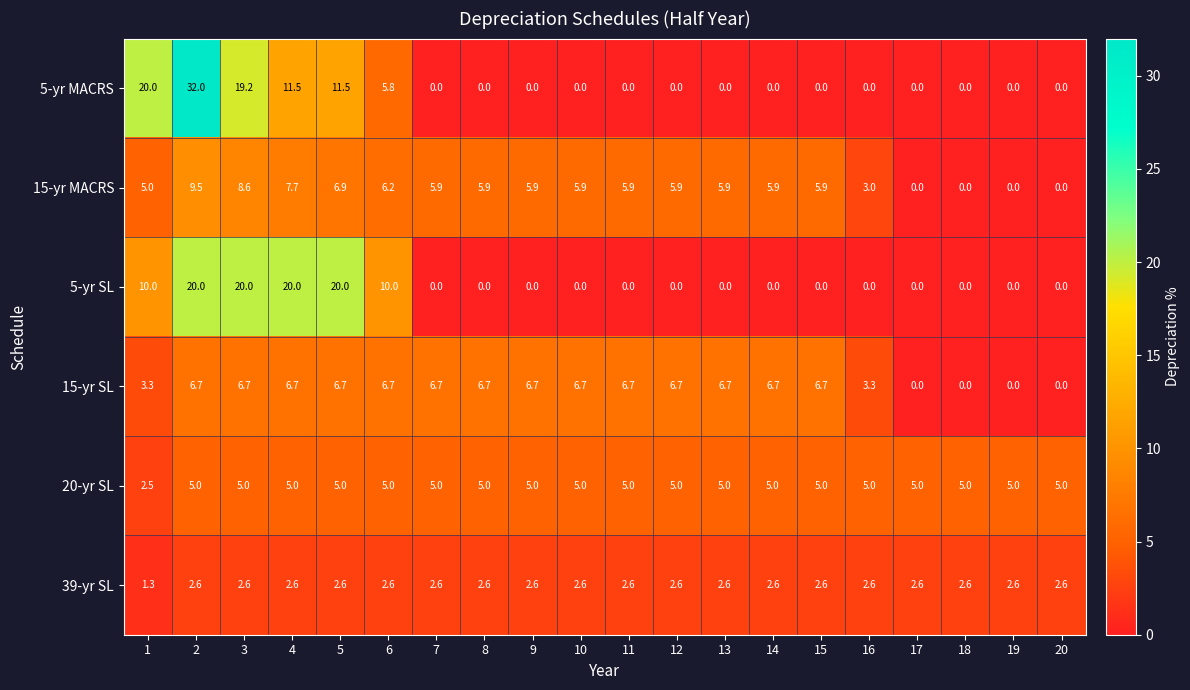

What is the spread (max minus min) of values at 10?

6.7